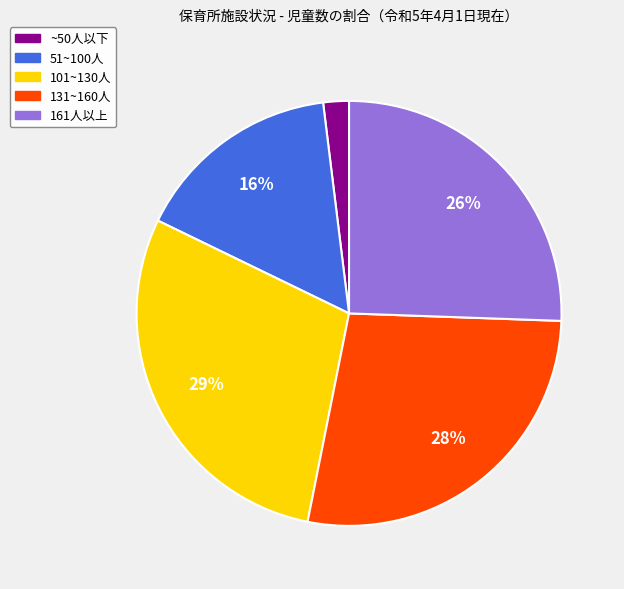

Combined, do 101~130人 and 131~160人 account for over 50%?

Yes